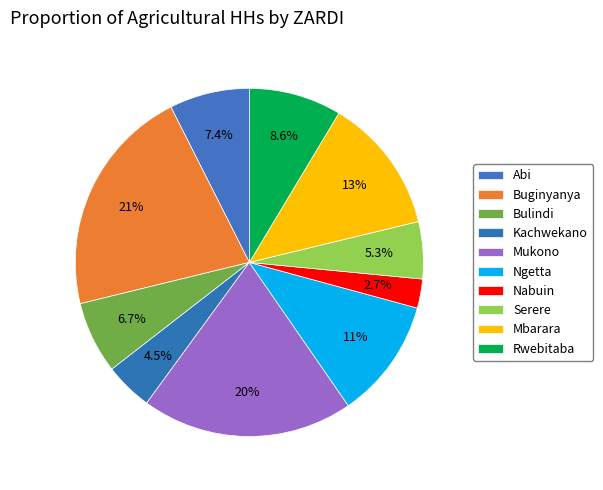

Is there any slice that represents more than half of the pie?

No